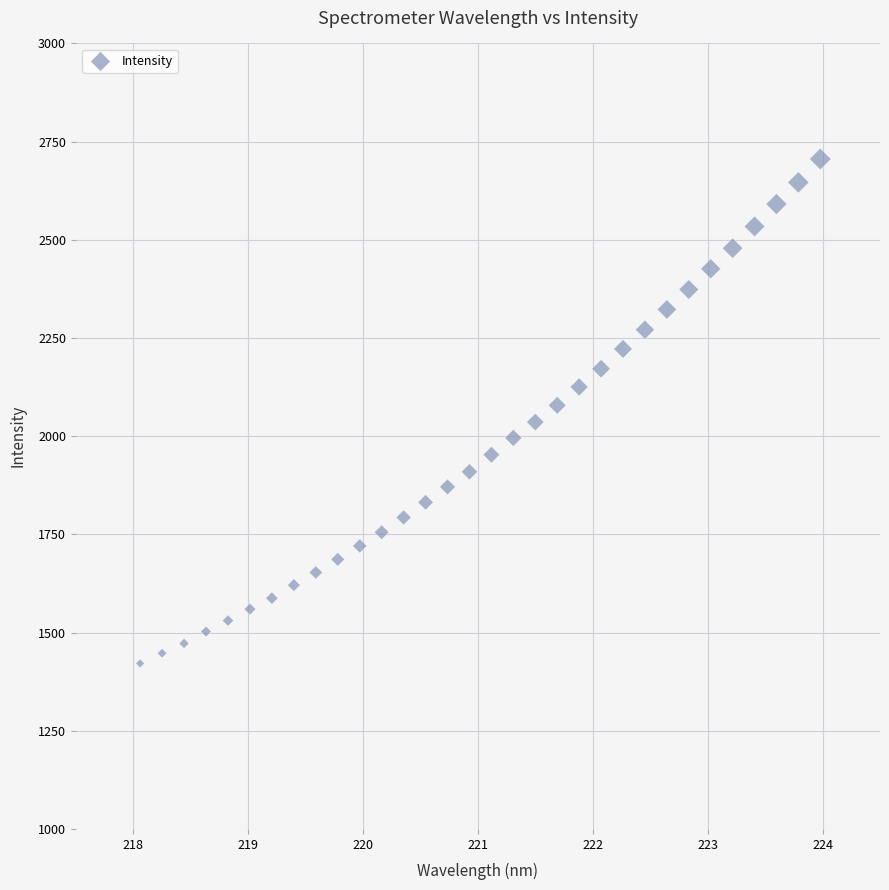

What is the range of X values (max minus min)?

5.9